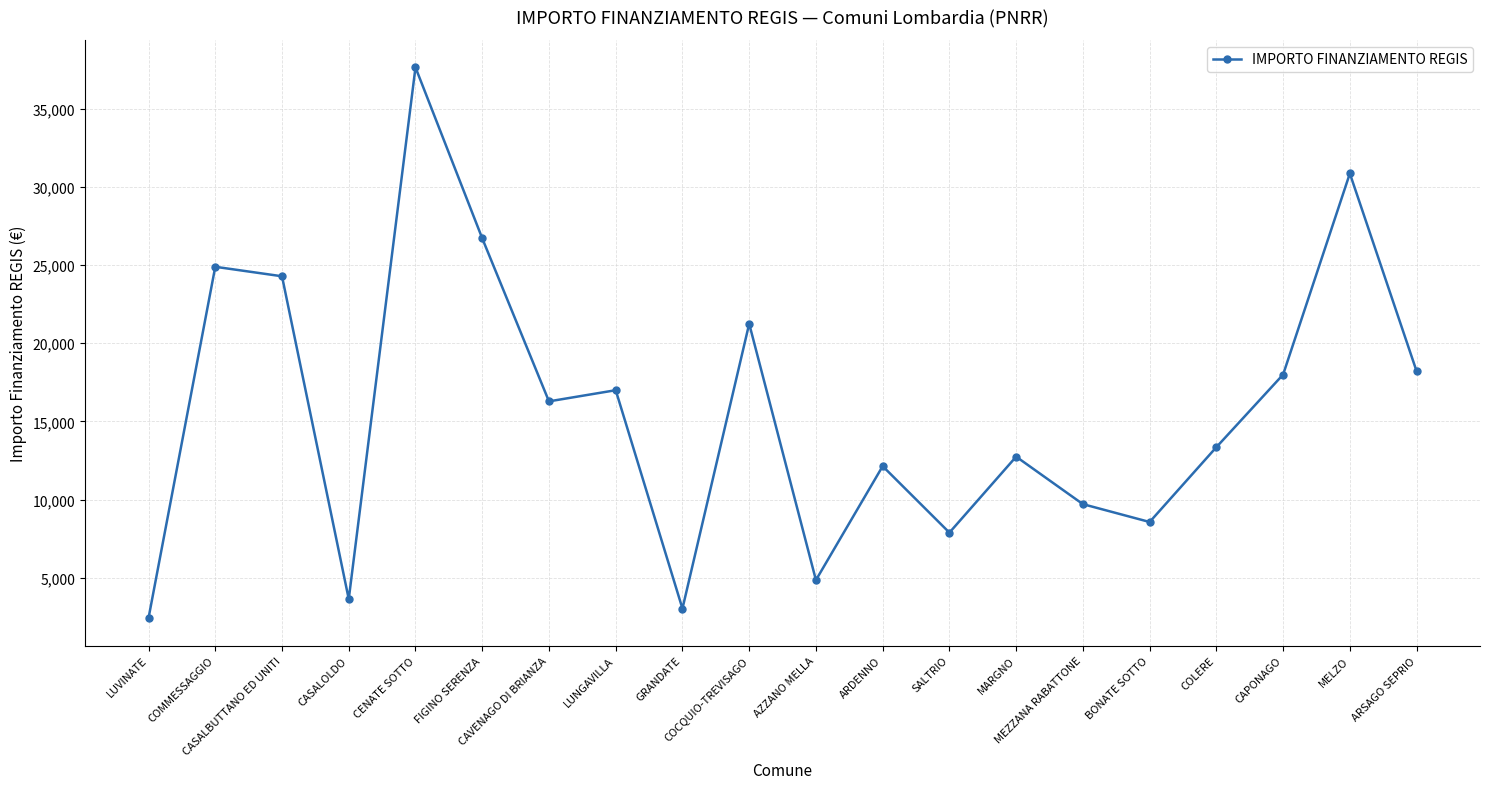

Reading right to left, extract all data points from this chart.

ARSAGO SEPRIO=18210	MELZO=30852	CAPONAGO=17997	COLERE=13354	BONATE SOTTO=8570	MEZZANA RABATTONE=9712	MARGNO=12747	SALTRIO=7891	ARDENNO=12140	AZZANO MELLA=4856	COCQUIO-TREVISAGO=21245	GRANDATE=3035	LUNGAVILLA=16996	CAVENAGO DI BRIANZA=16283	FIGINO SERENZA=26708	CENATE SOTTO=37634	CASALOLDO=3642	CASALBUTTANO ED UNITI=24280	COMMESSAGGIO=24887	LUVINATE=2428